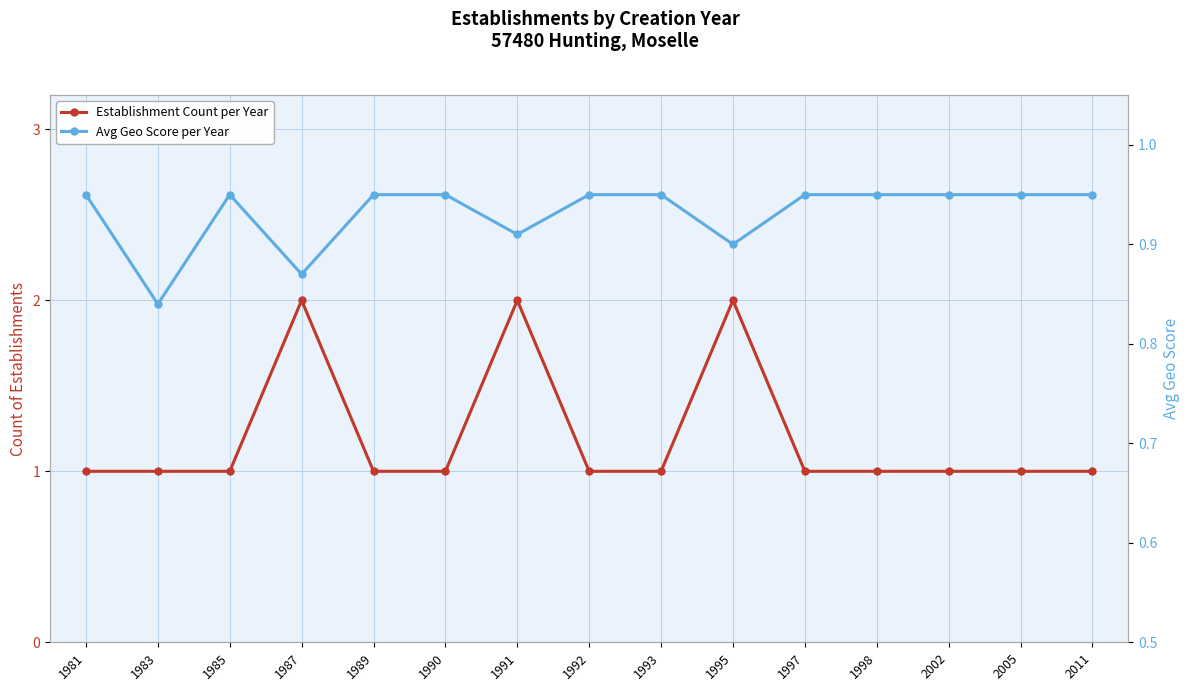

True or false: Establishment Count per Year and Avg Geo Score per Year cross at least once.

False